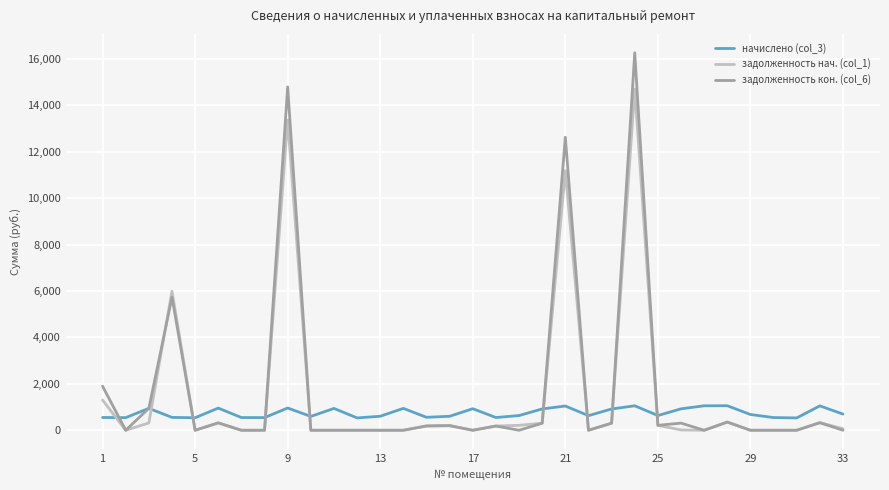

True or false: задолженность кон. (col_6) has more than 0 points higher than both neighbors.

True